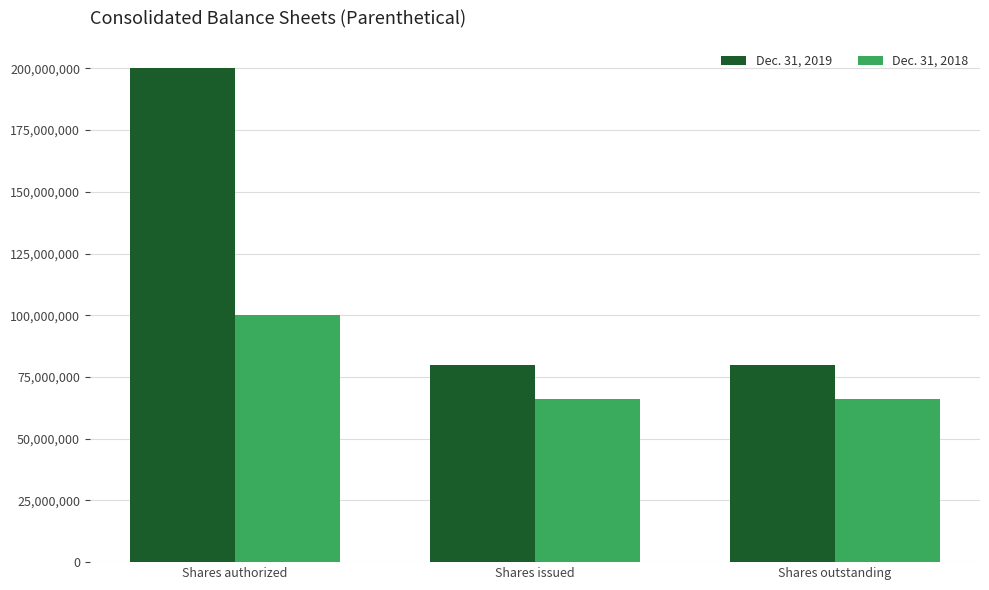

The value of Dec. 31, 2019 at Shares issued is 47516056. True or false?

False